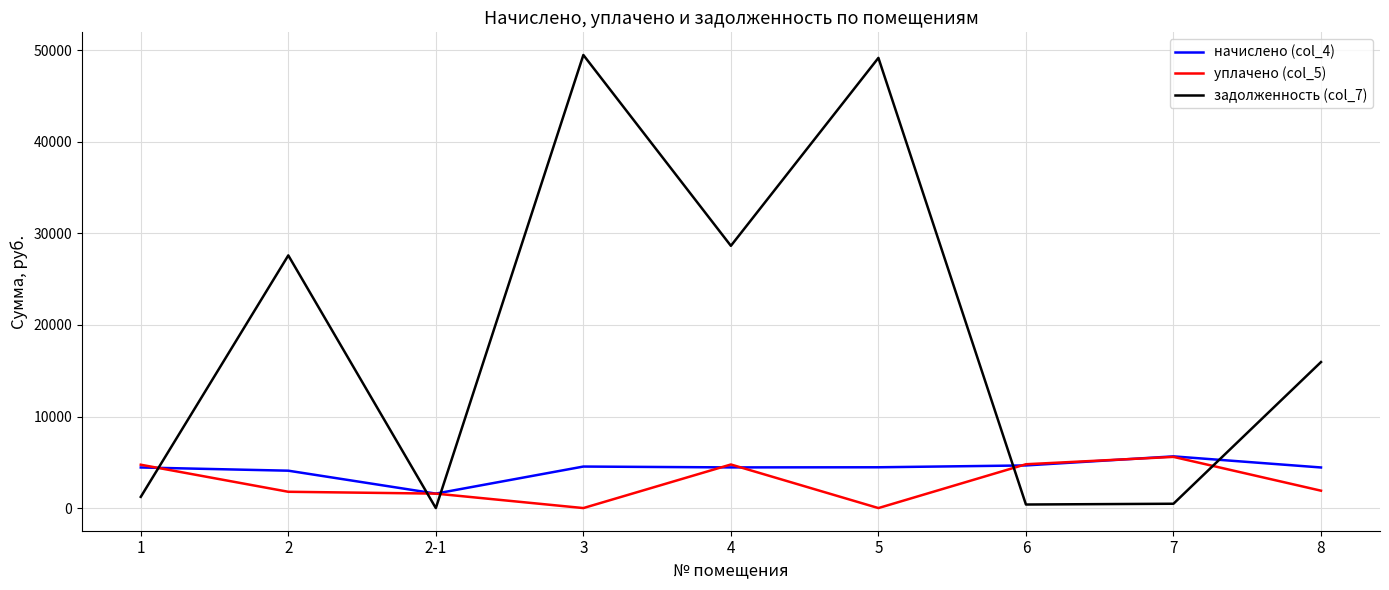

The value of задолженность (col_7) at 3 is 49493.4. True or false?

True